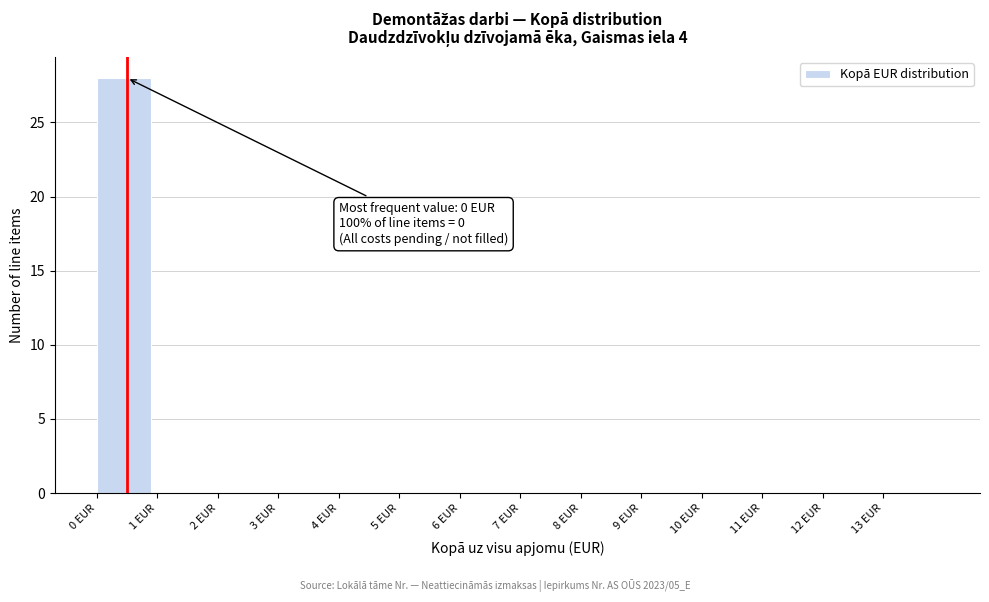

Over which range of the x-axis is the bar tallest?

0 to 1